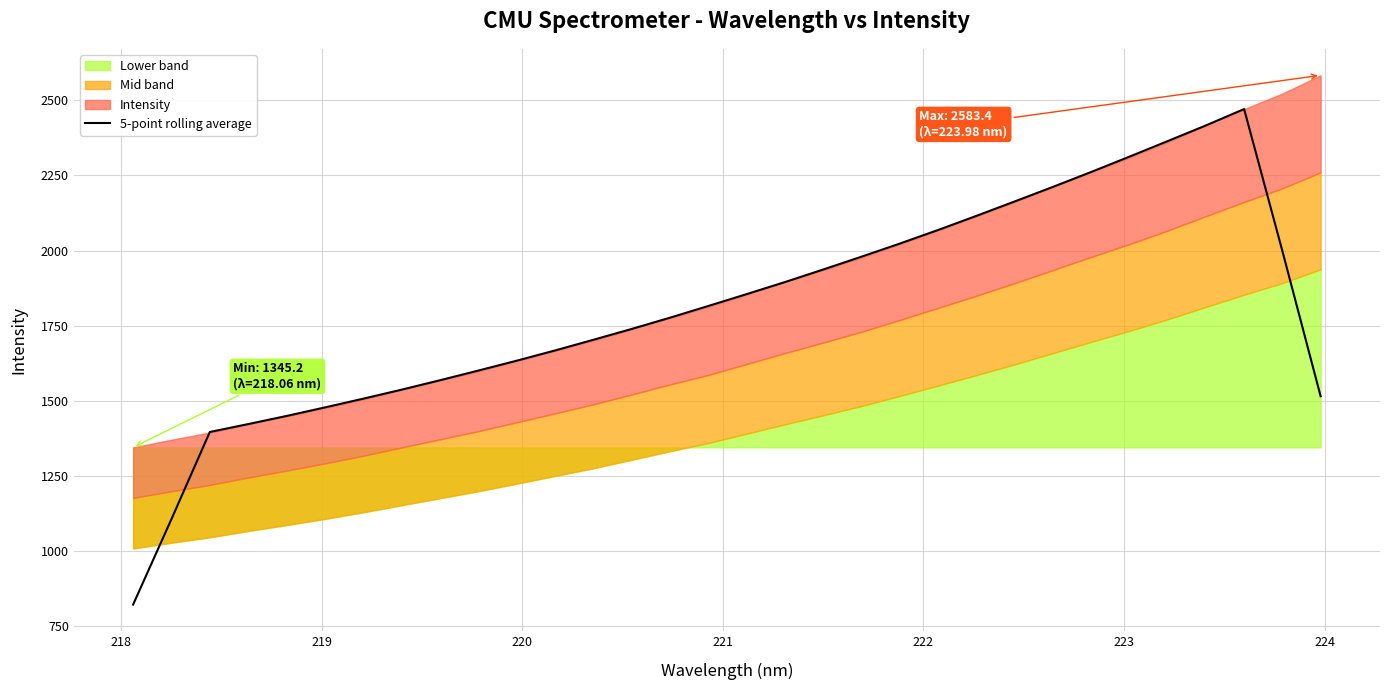

How many points are higher than both their immediate neighbors (excluding endpoints)?

1